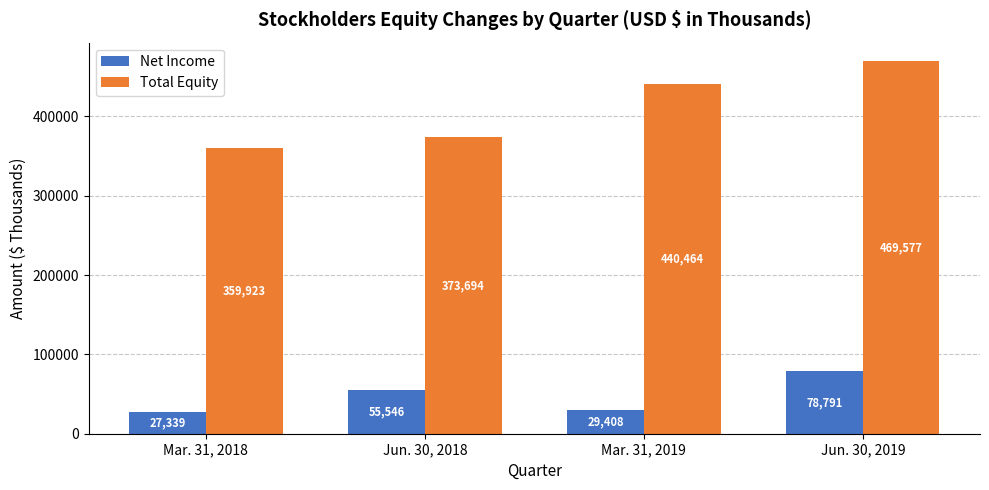

Which series has the largest total across all categories?

Total Equity